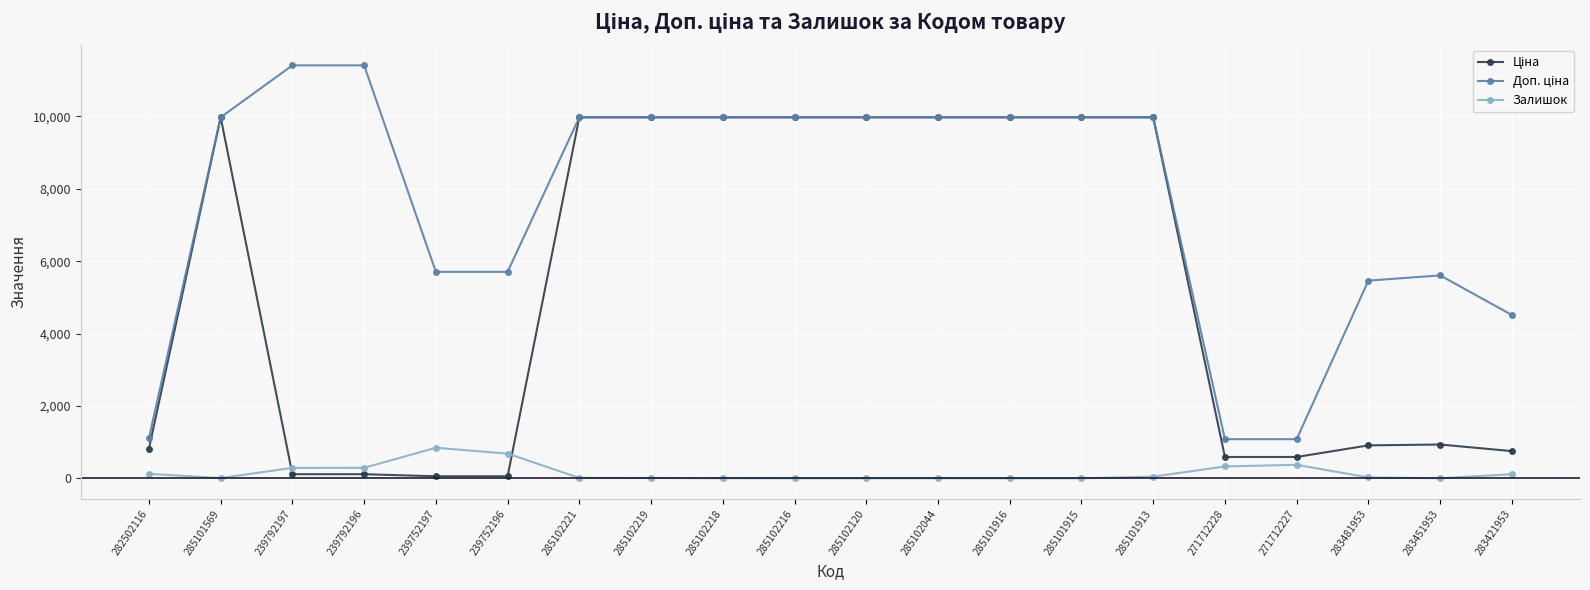

Is it true that Залишок equals 0.0 at 285101915?

True